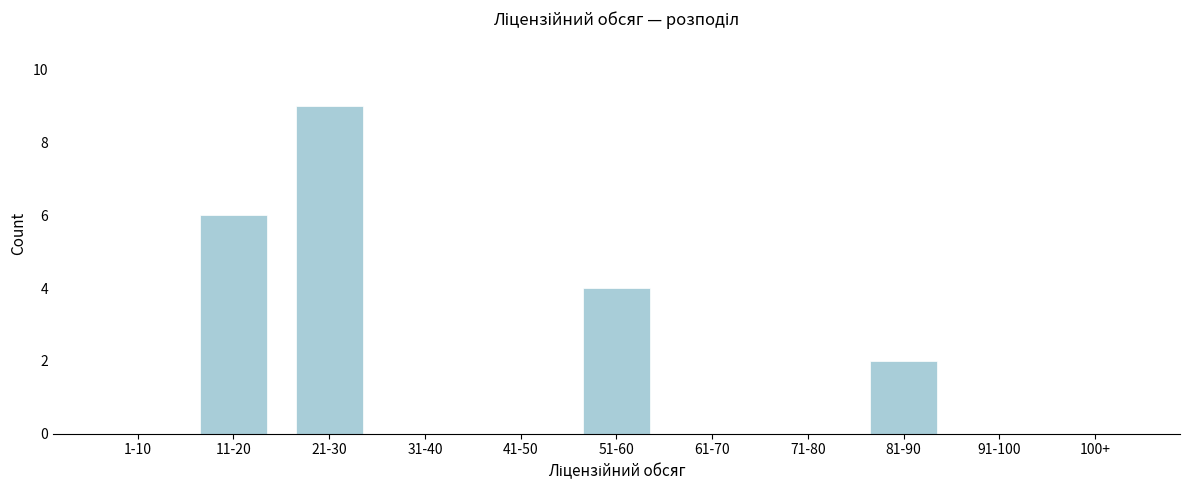

Reading right to left, transcribe all the data shown in this chart.

100+=0	91-100=0	81-90=2	71-80=0	61-70=0	51-60=4	41-50=0	31-40=0	21-30=9	11-20=6	1-10=0